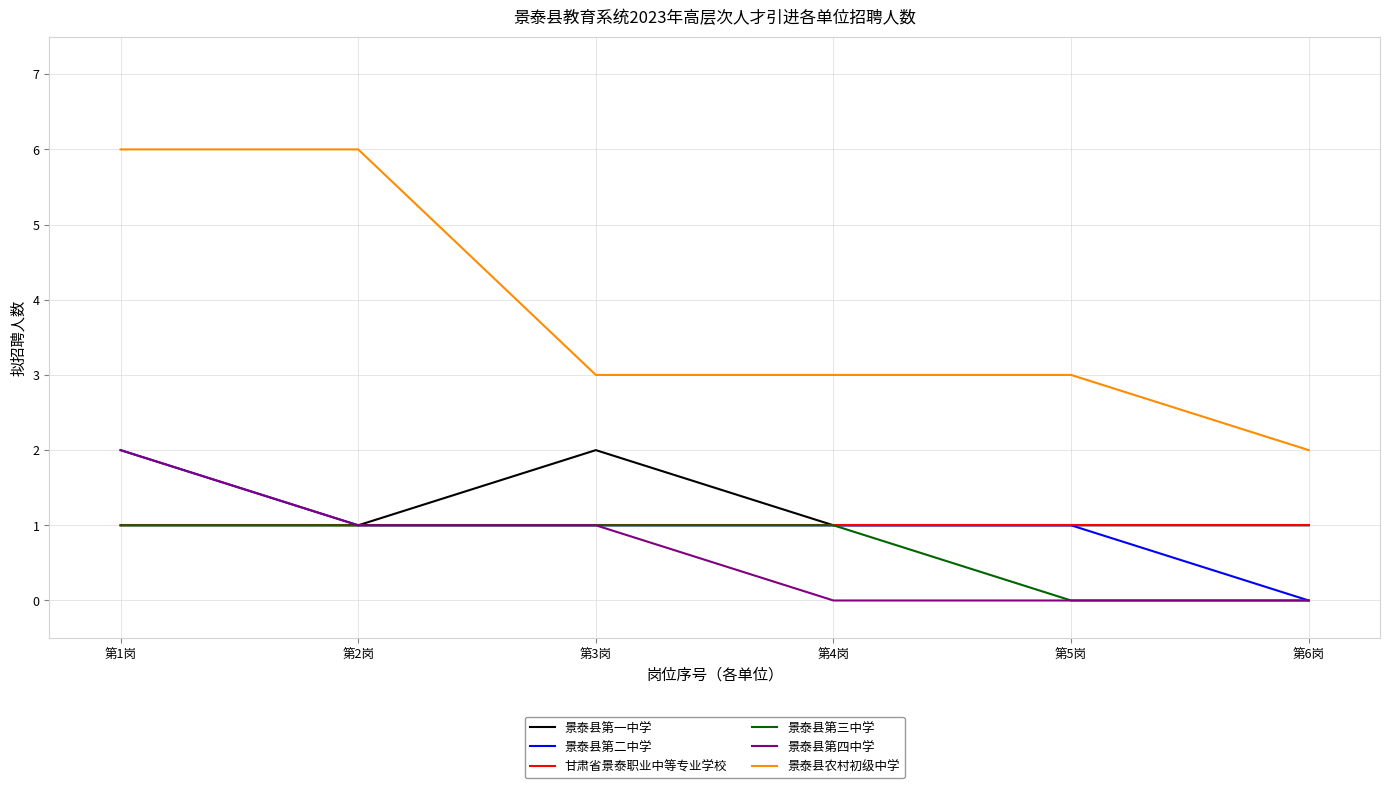

Is it true that 景泰县农村初级中学 equals 3 at 第3岗?

True